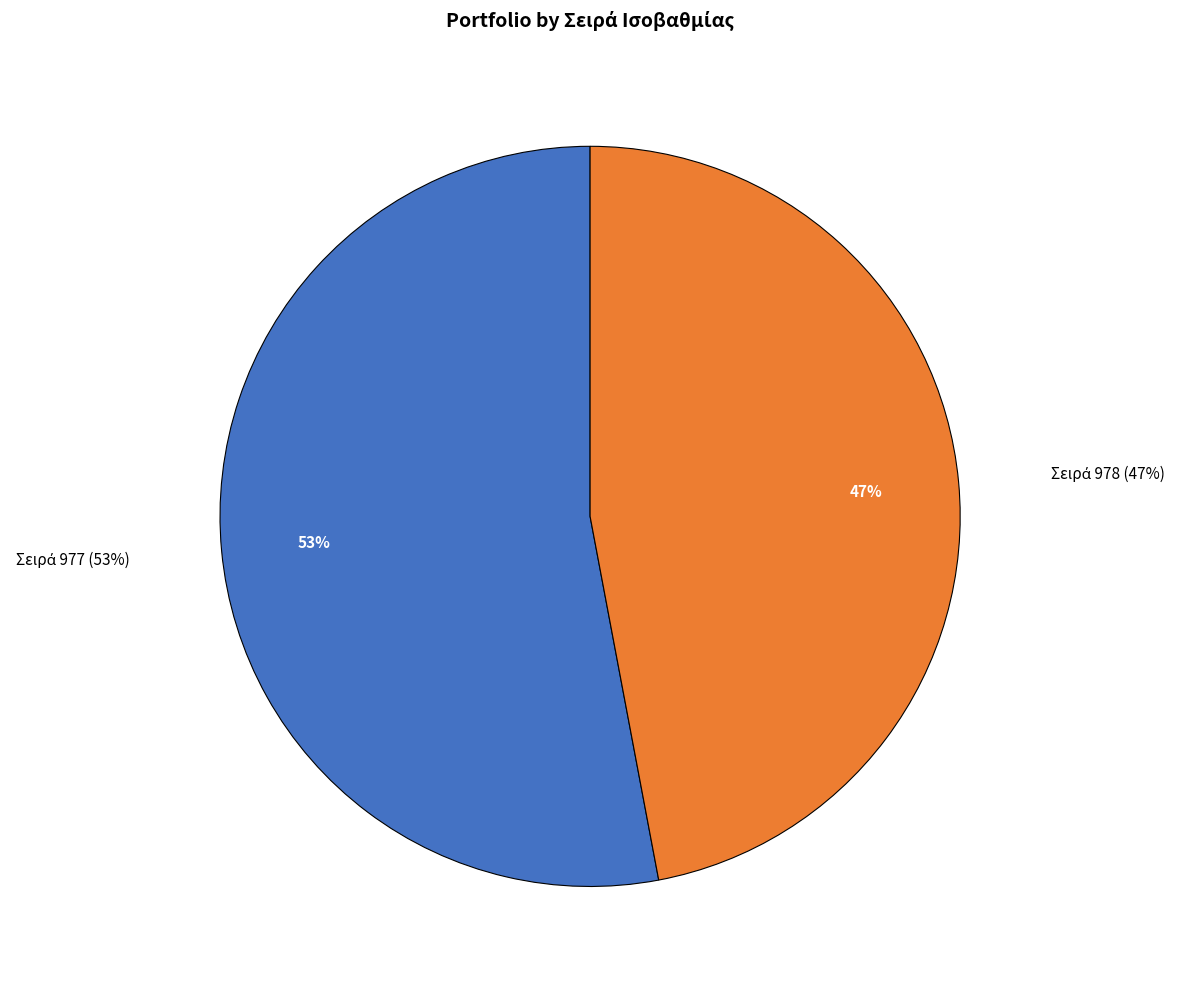

To the nearest percent, what is the average slice percentage?

50%